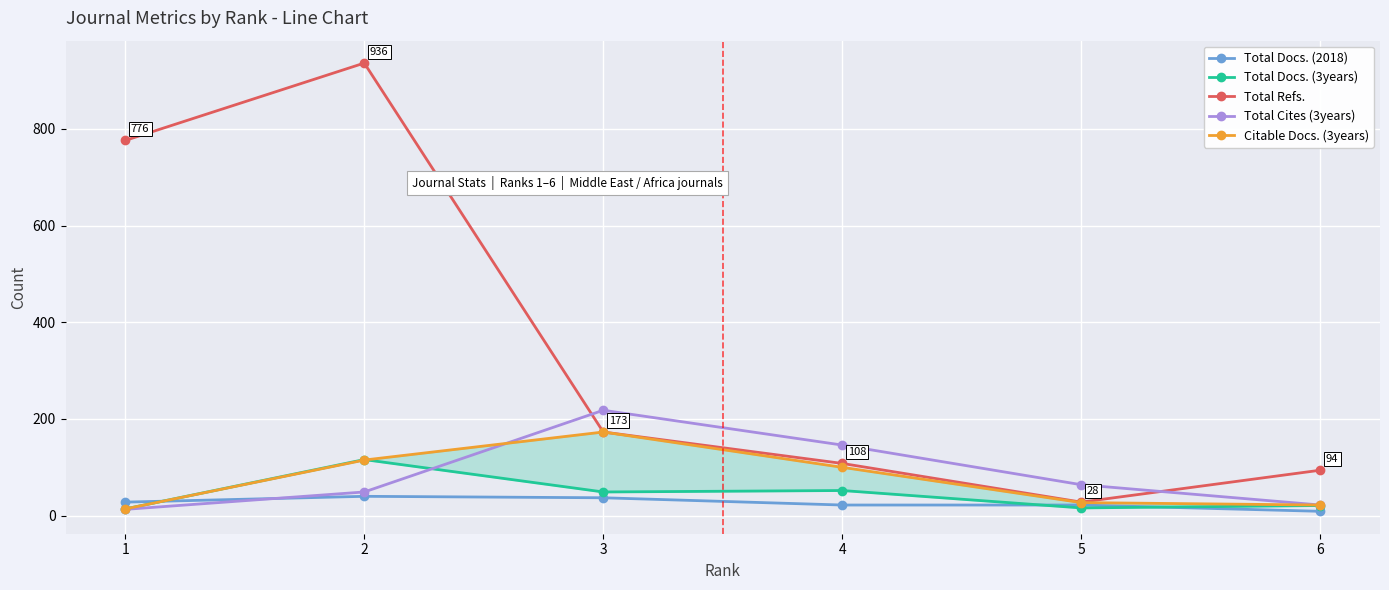

How many values in the Citable Docs. (3years) series are below 100?

3